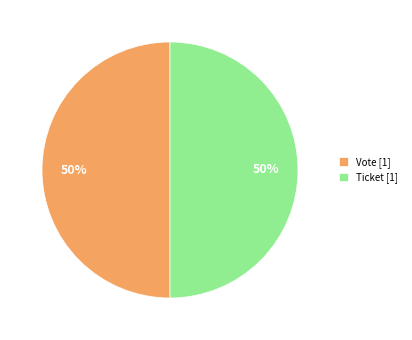

How many slices are in this pie chart?

2